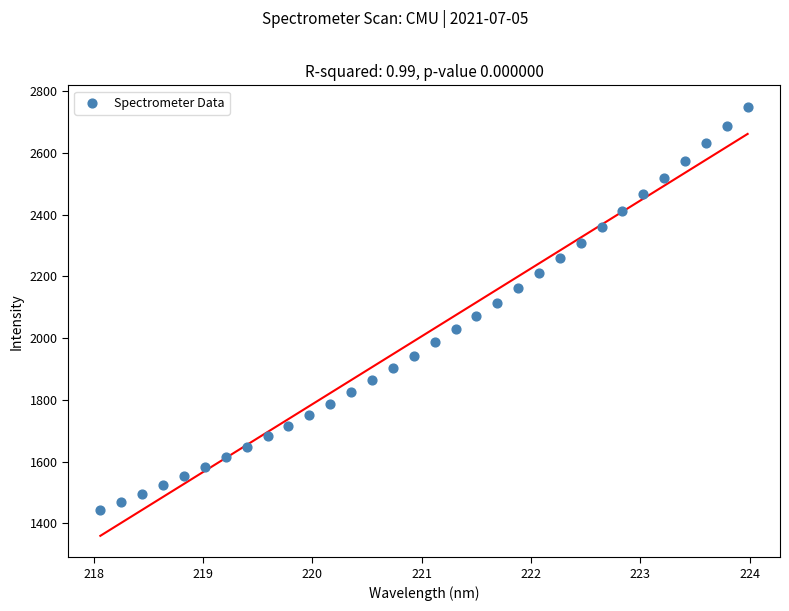

What is the range of Y values (max minus min)?

1306.6